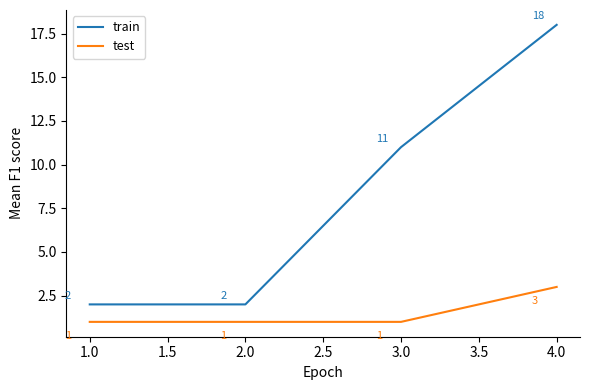

Reading right to left, extract all data points from this chart.

train: 18	11	2	2
test: 3	1	1	1